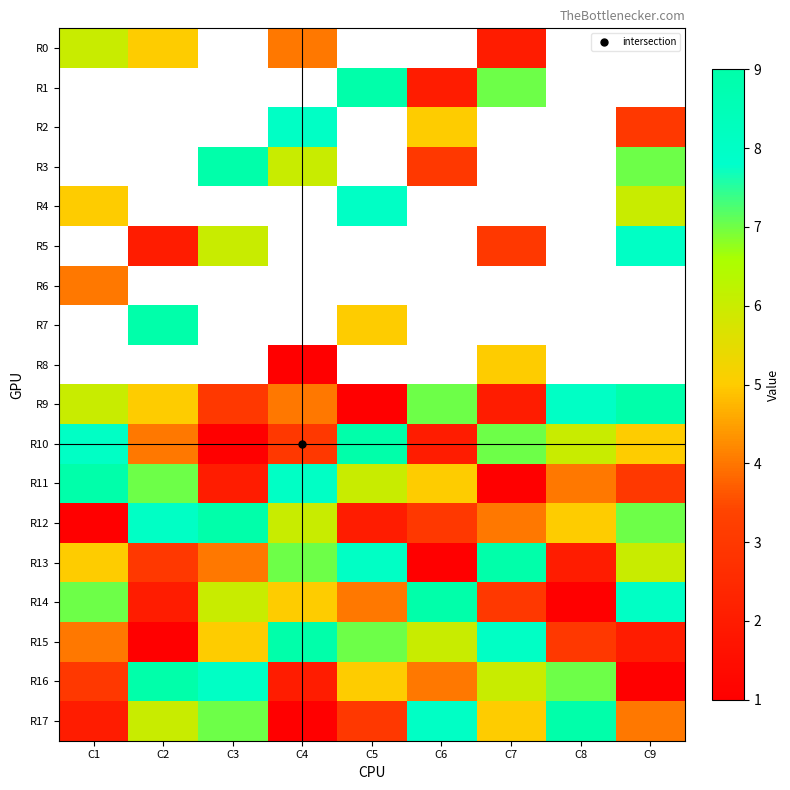

Is the value of R1 at C7 greater than the value of R14 at C8?

Yes